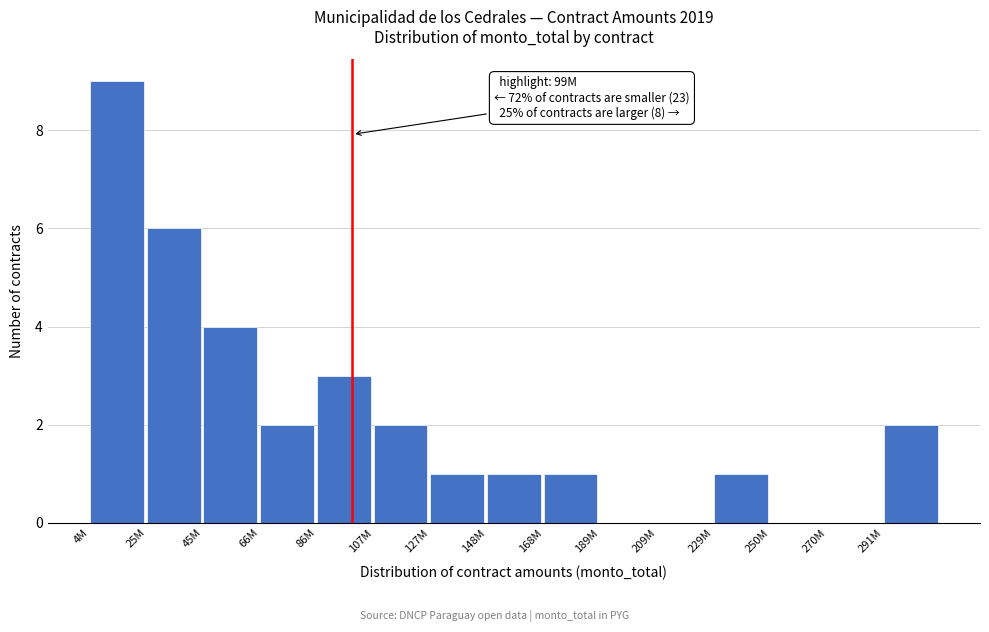

Reading left to right, list all the values displayed in this chart.

4M=9	25M=6	45M=4	66M=2	86M=3	107M=2	127M=1	148M=1	168M=1	189M=0	209M=0	229M=1	250M=0	270M=0	291M=2